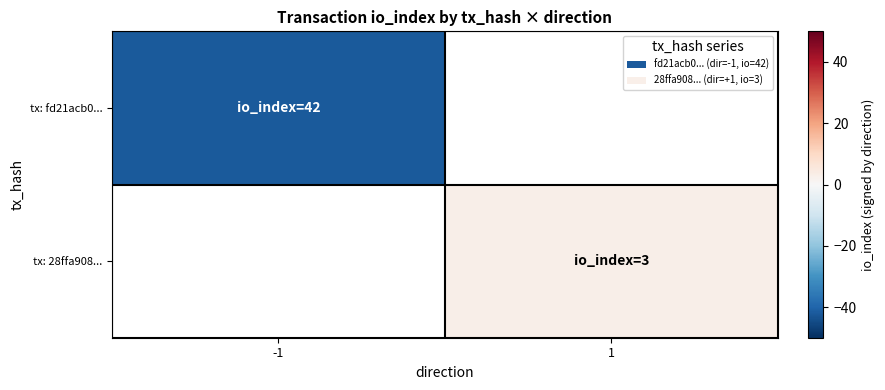

At -1, list the series in order from largest to smallest.

tx: fd21acb0..., tx: 28ffa908...